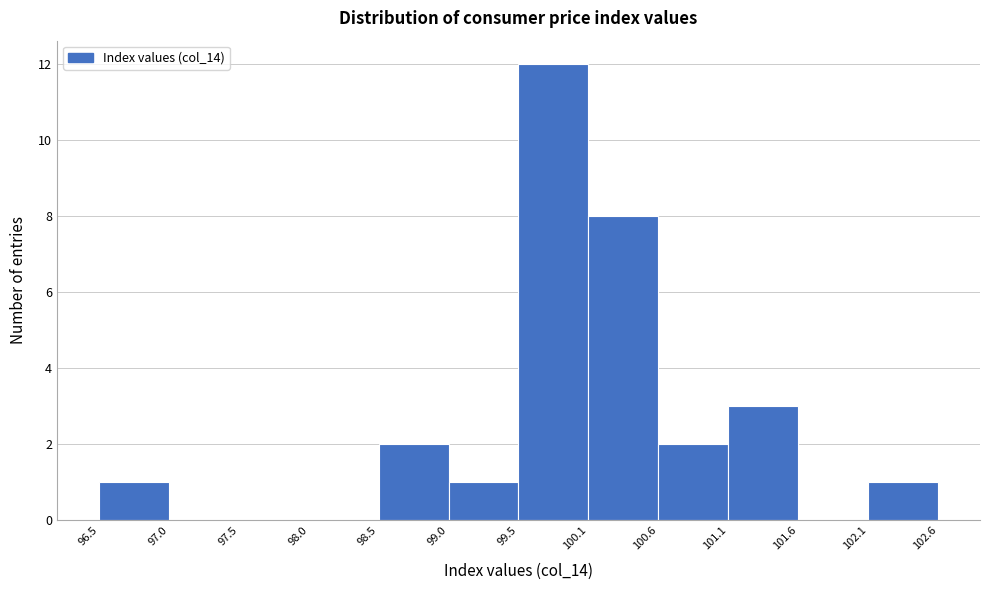

Reading left to right, transcribe this chart: for each bar, give the range it covers on the x-axis and its height. The values are not printed on the chart, so give them approximately, as read against the axis.

96.5 to 97.0: 1
97.0 to 97.5: 0
97.5 to 98.0: 0
98.0 to 98.5: 0
98.5 to 99.0: 2
99.0 to 99.5: 1
99.5 to 100.1: 12
100.1 to 100.6: 8
100.6 to 101.1: 2
101.1 to 101.6: 3
101.6 to 102.1: 0
102.1 to 102.6: 1